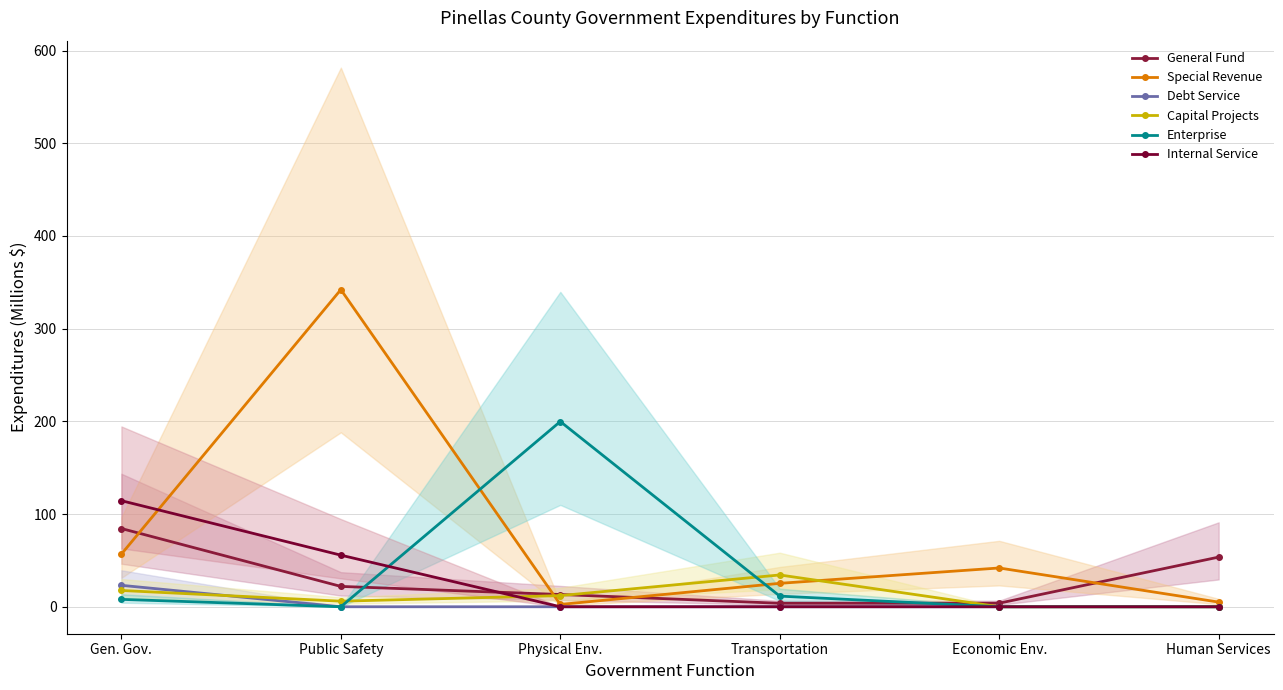

Is it true that Special Revenue equals 2.3 at Human Services?

False